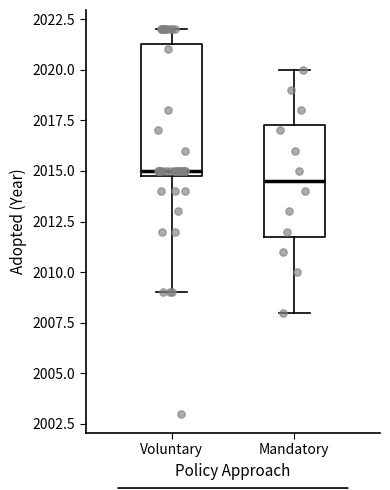

Reading left to right, read every box against the y-axis: the position of its median line, the range the box covers, and the ends of its whiskers. The values are not printed on the chart, so give them approximately, as read against the axis.

Voluntary: median 2015.0 (just above the box's lower edge), box 2015.0 to 2021.5, whiskers 2009.0 to 2022.0
Mandatory: median 2014.5, box 2012.0 to 2017.5, whiskers 2008.0 to 2020.0